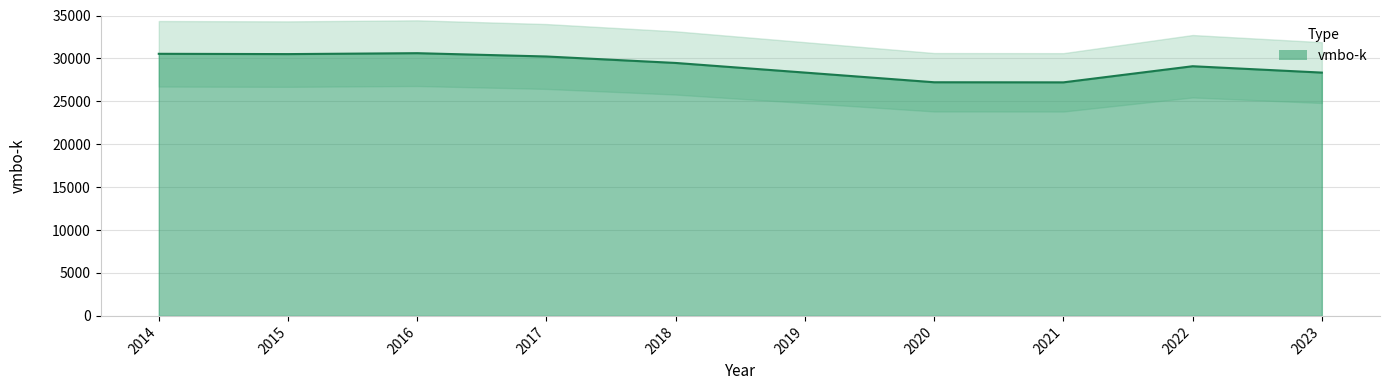

Which label corresponds to the smallest value in the chart?

2021